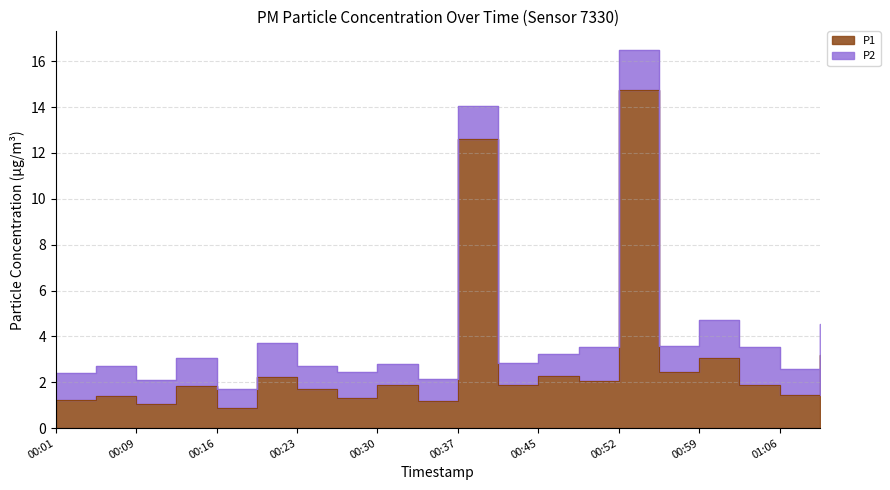

What is the difference between the values at 00:59 and 00:27?

1.8